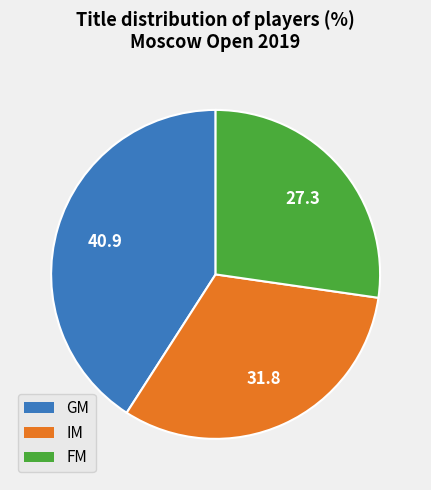

Is there a majority slice in this chart?

No